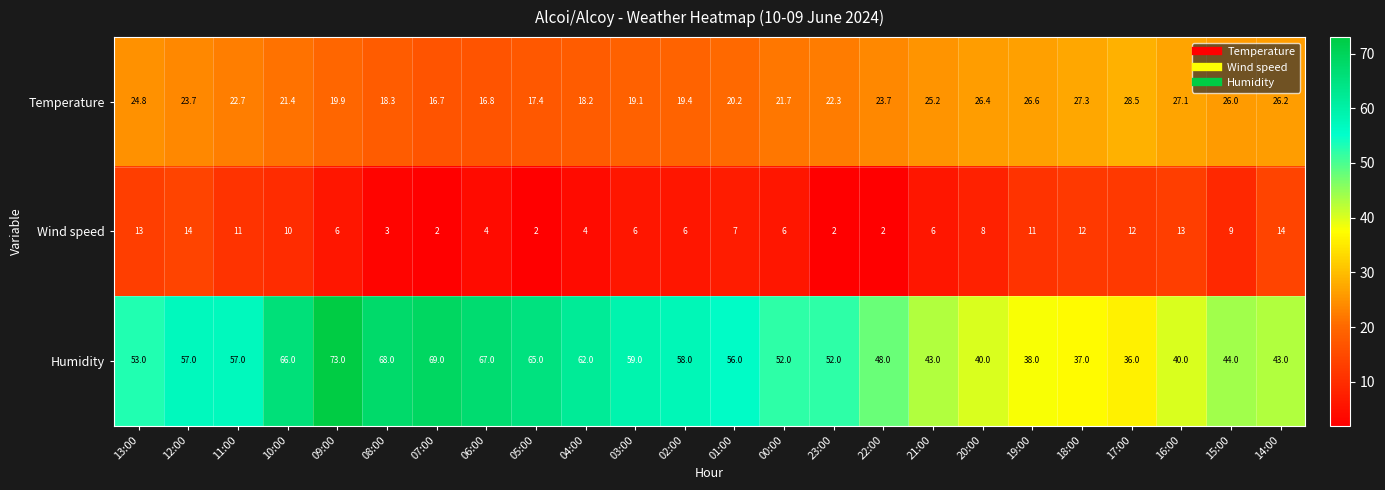

What is the spread (max minus min) of values at 20:00?

32.0